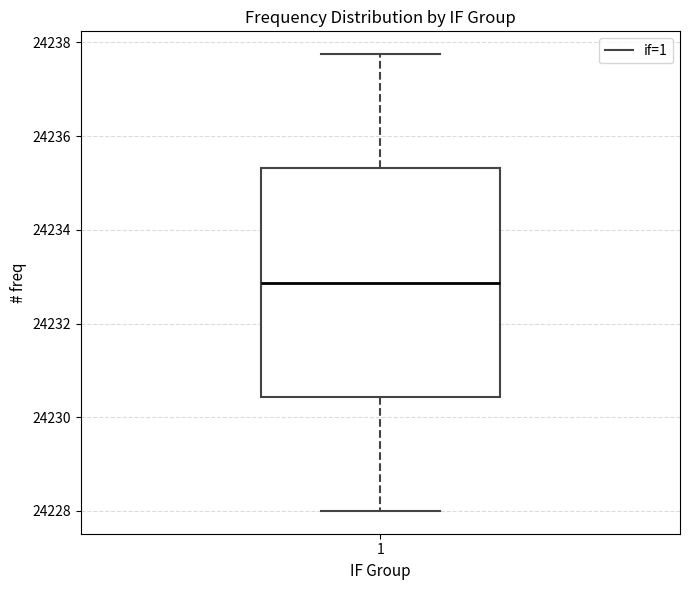

Transcribe this box plot: give where the median line is, the range the box spans, and where the two whiskers end, as read against the y-axis. The values are not printed on the chart, so give them approximately, as read against the axis.

median 24232.8, box 24230.4 to 24235.4, whiskers 24228.0 to 24237.8